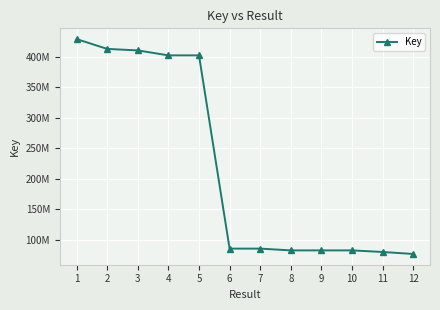

Reading left to right, list all the values displayed in this chart.

1=428641619	2=412545805	3=410096646	4=401976431	5=401976330	6=85744985	7=85744922	8=82831172	9=82831142	10=82831139	11=80236888	12=76966000